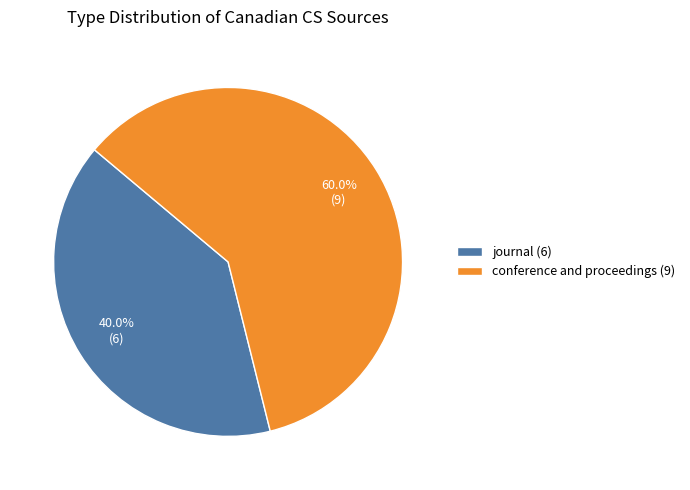

What is the smallest slice in the pie chart?

journal